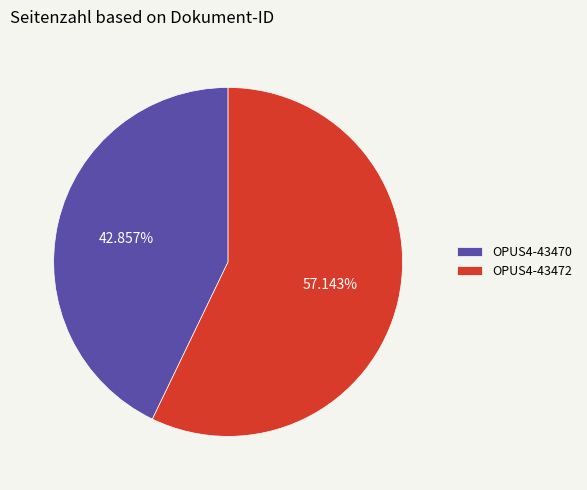

Is OPUS4-43472 the majority of the pie?

Yes